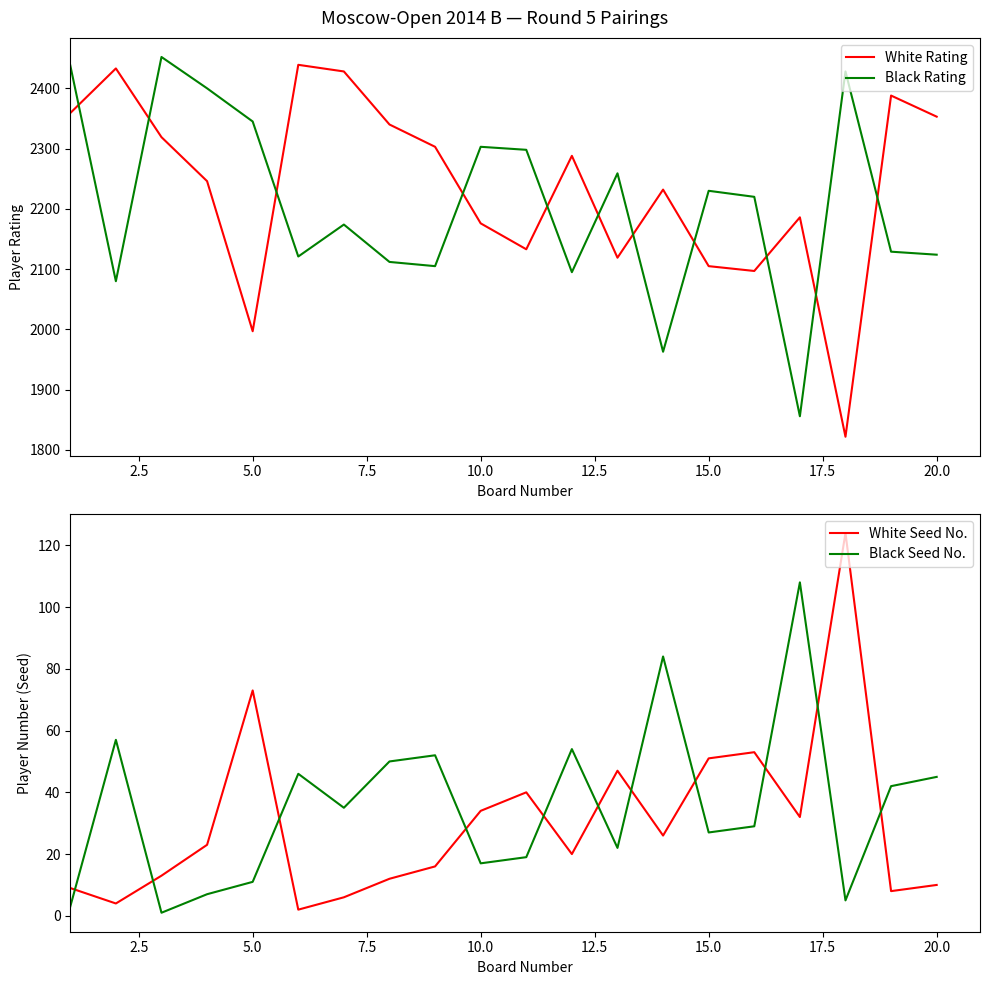

At how many categories does at least one series exceed 1732?

20